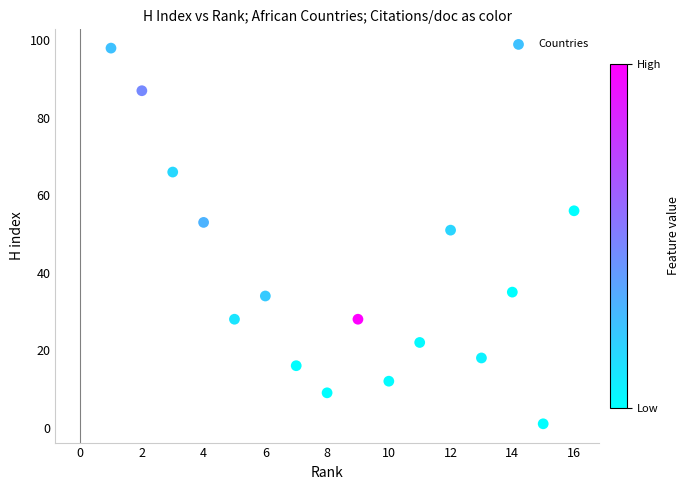

What Y value in the scatter plot is closest to 49?

51